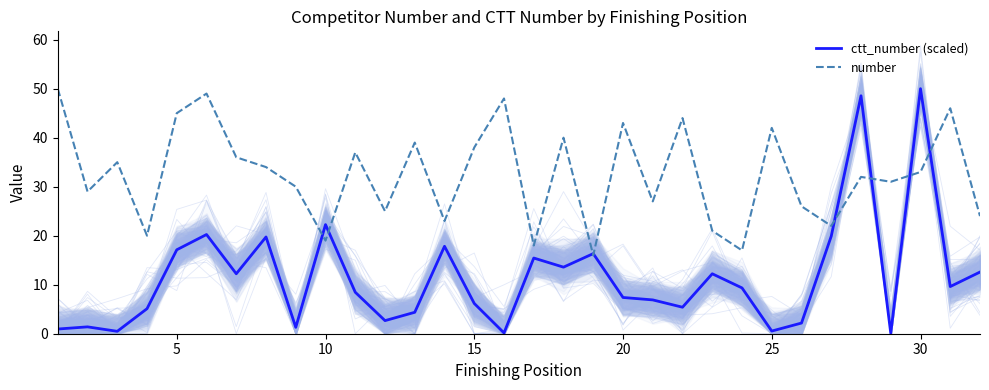

What is the difference between the maximum and second lowest values in the number series?

33.0